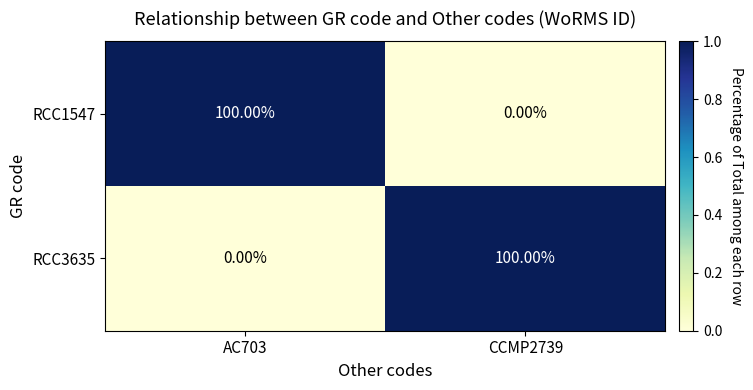

What is the difference between the highest and lowest values at CCMP2739?

100